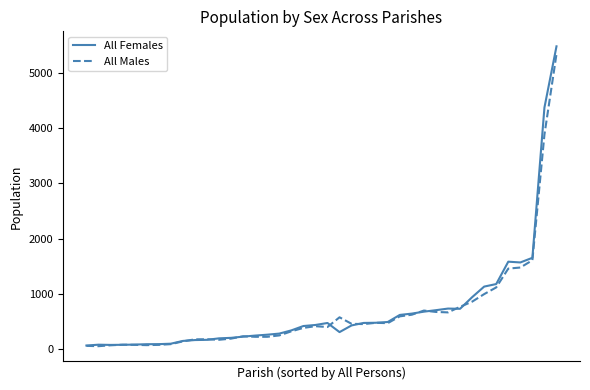

Which series has the largest range (max minus min)?

All Females